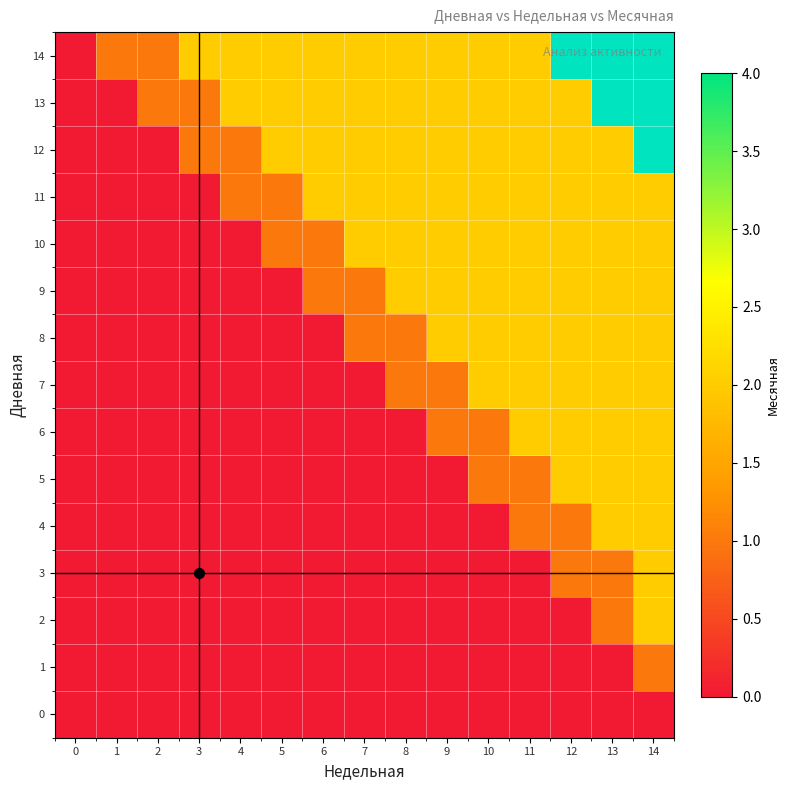

What is the sum of the 3 values at 12 and 11?

1